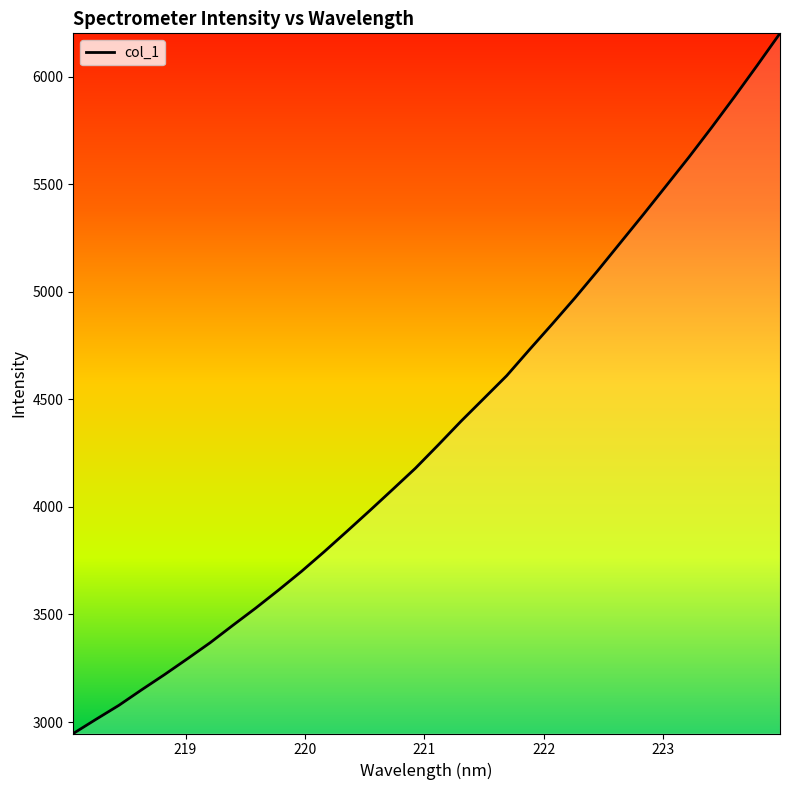

What is the maximum value shown in the chart?

6200.7